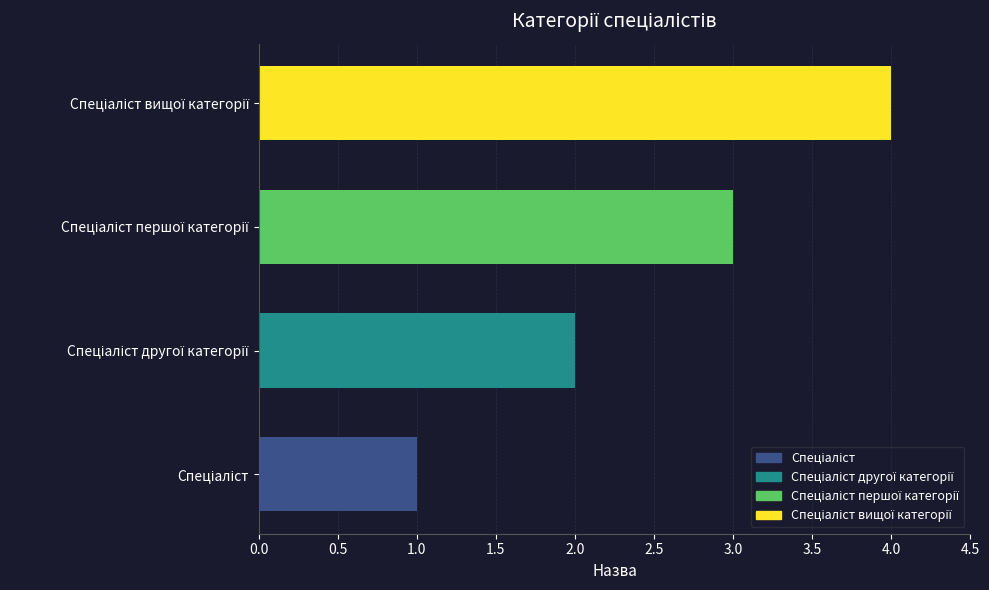

What is the difference between the maximum and minimum values?

3